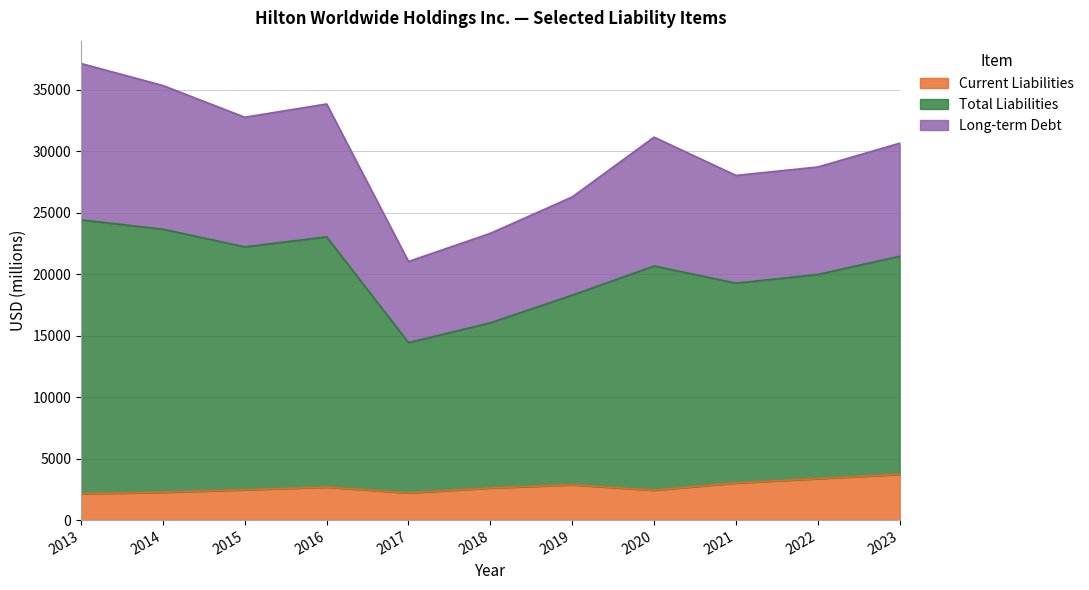

What is the difference between the maximum and minimum values in the Current Liabilities series?

1580